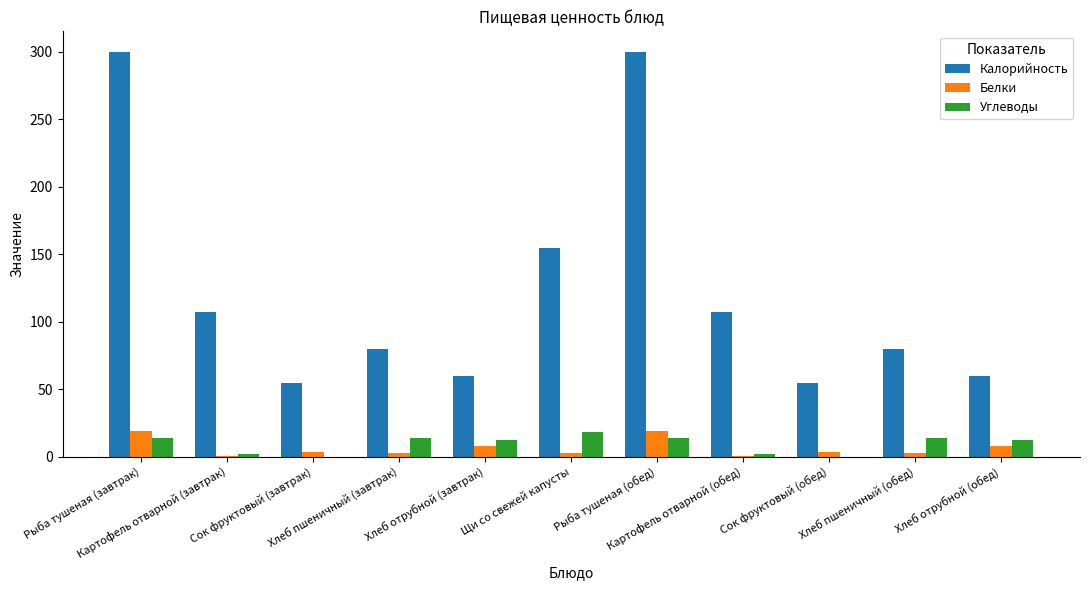

What is the sum of all Калорийность values?

1357.7